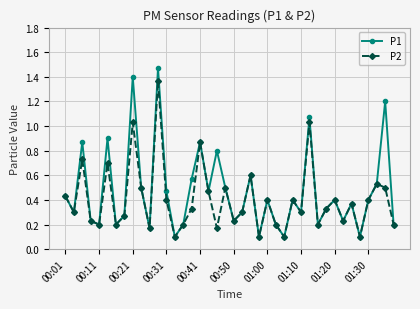

At how many categories does at least one series exceed 1?

4